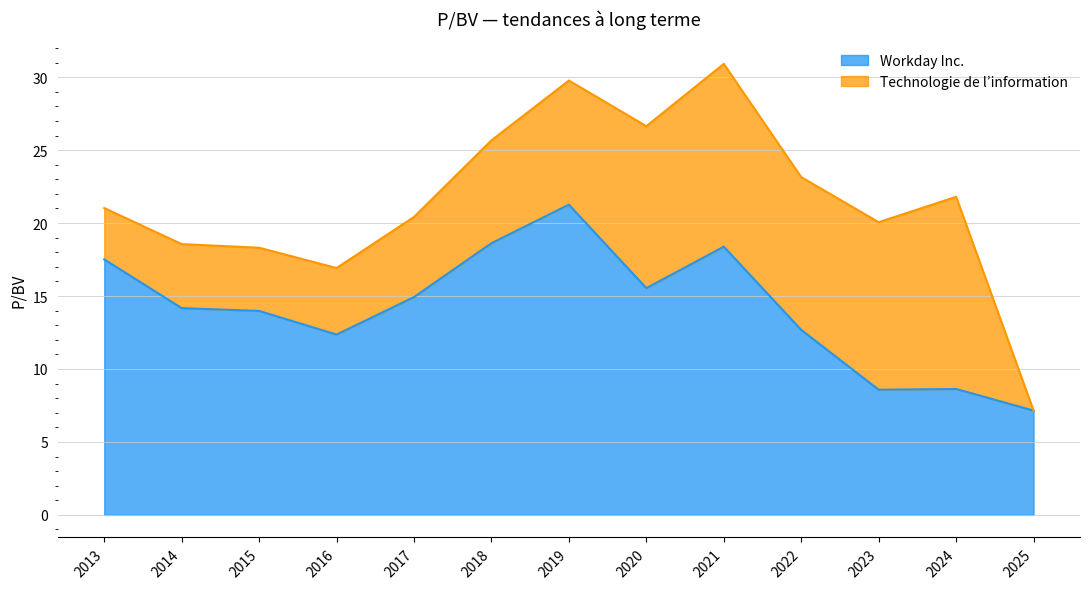

True or false: Workday Inc. has a value of 12.4 at 2016.

True